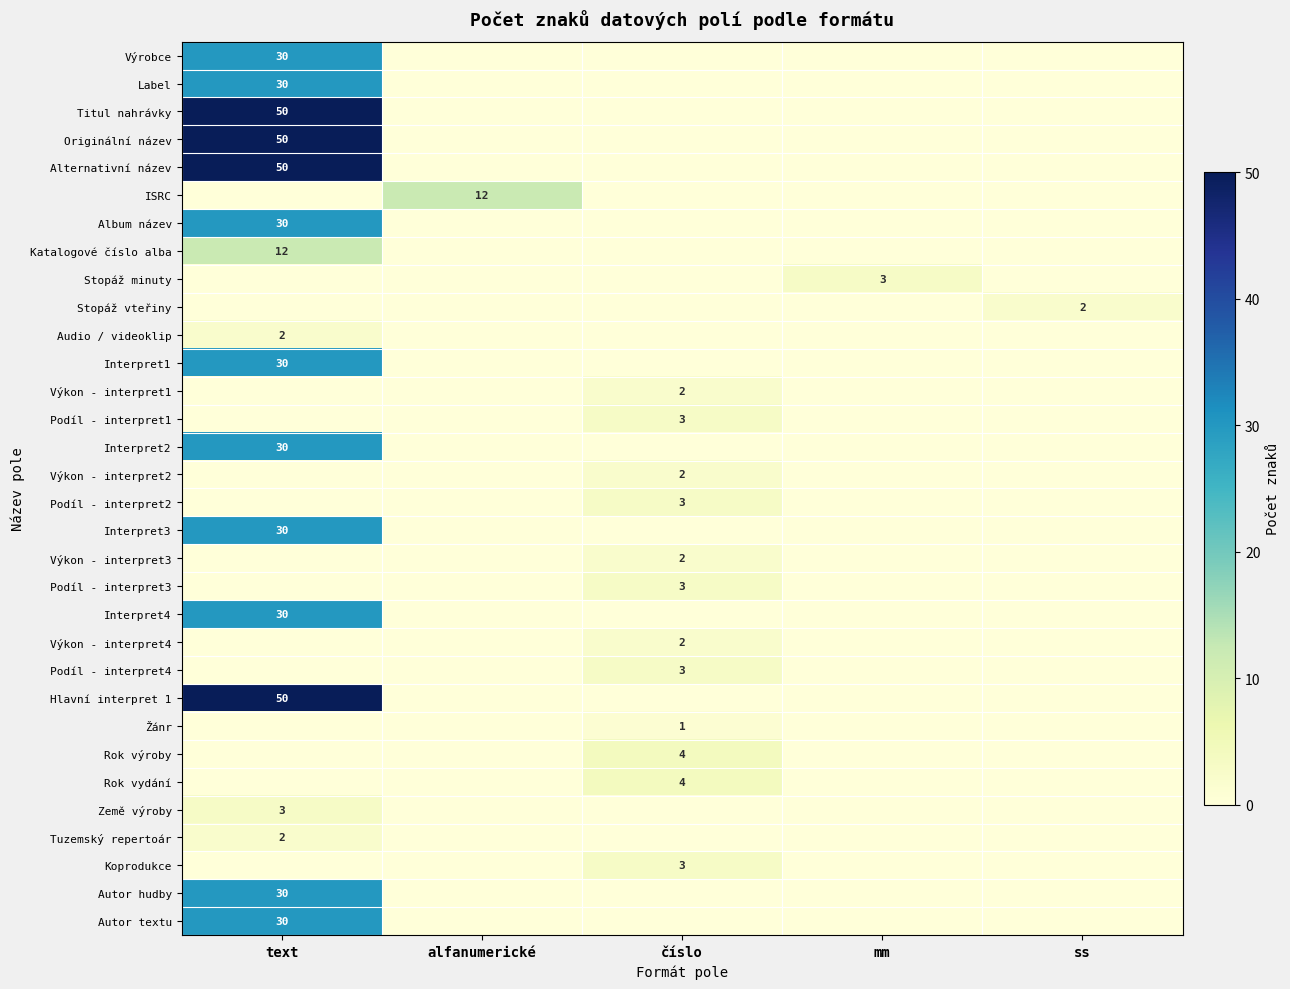

What is the difference between the highest and lowest values at ss?

2